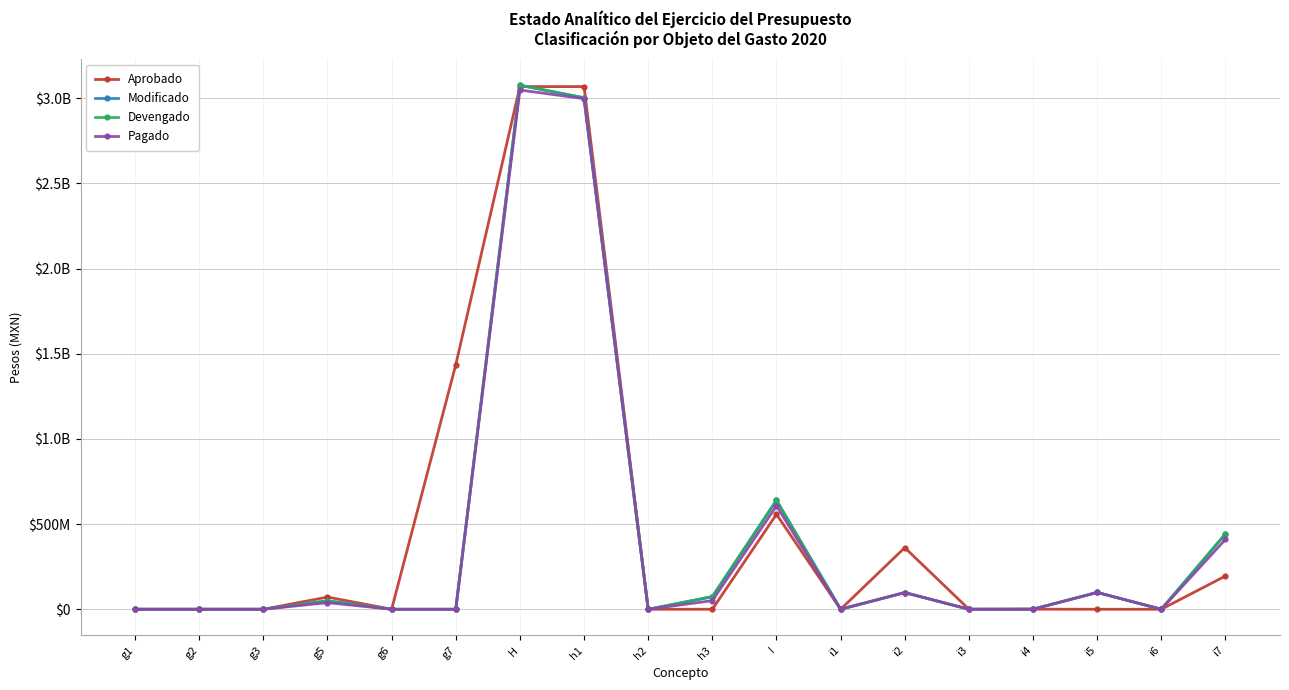

What is the label of the 7th point from the left?

H